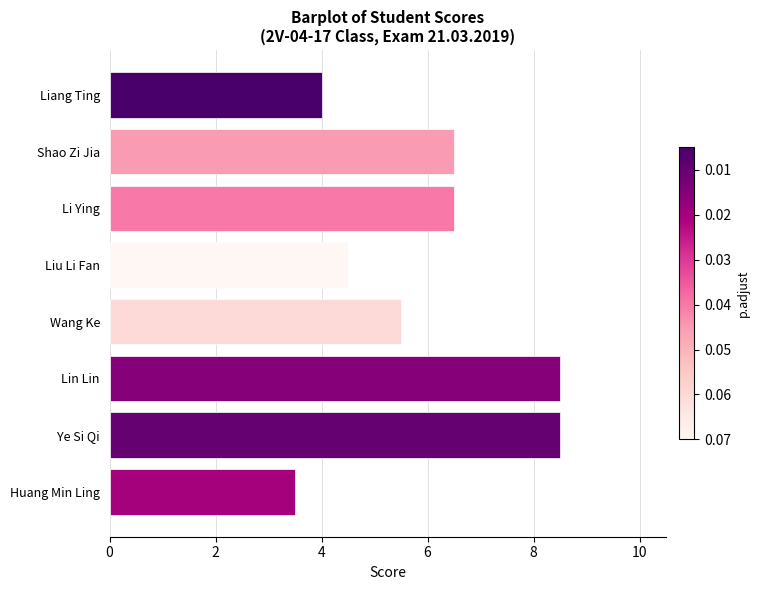

The chart shows a value of 8.5 at Ye Si Qi. True or false?

True